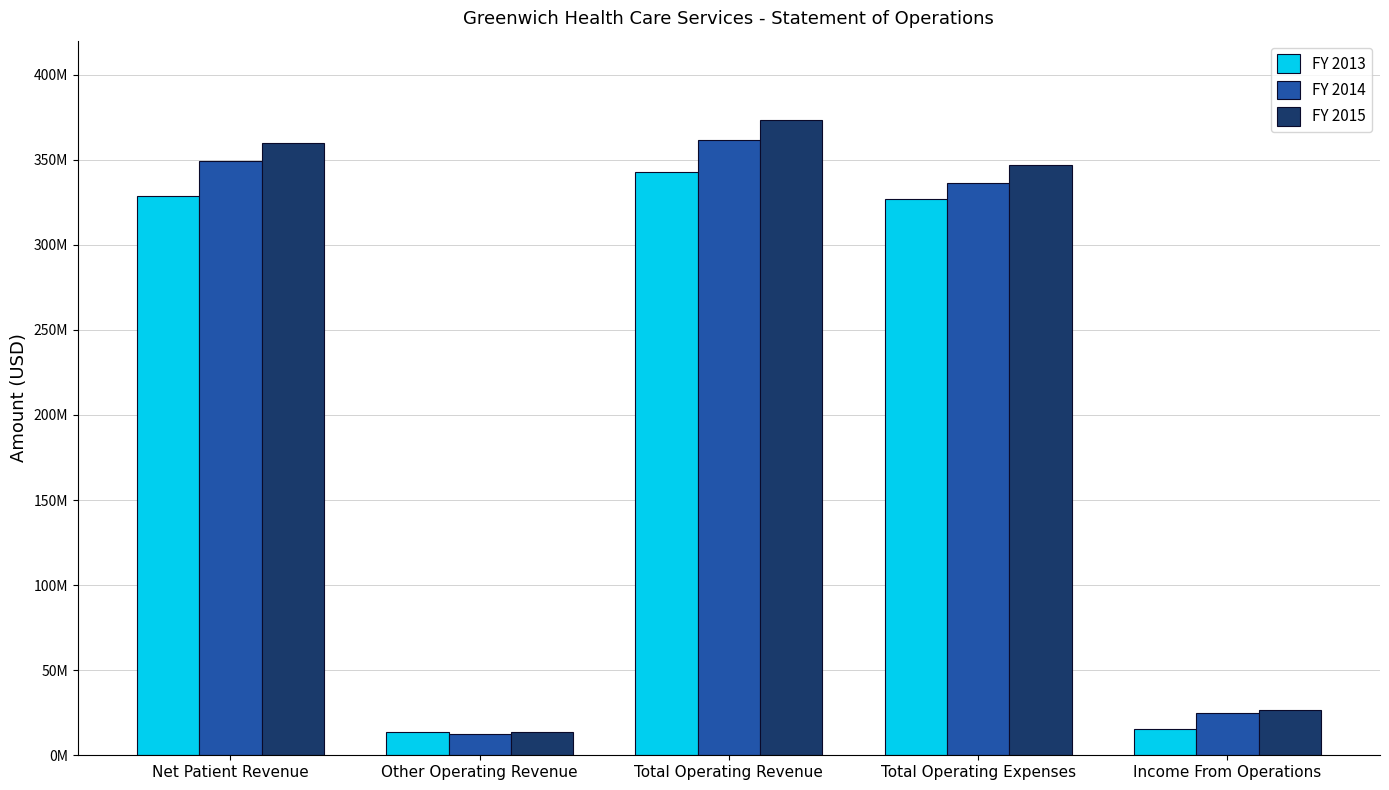

Which series changed the most between Total Operating Revenue and Income From Operations?

FY 2015